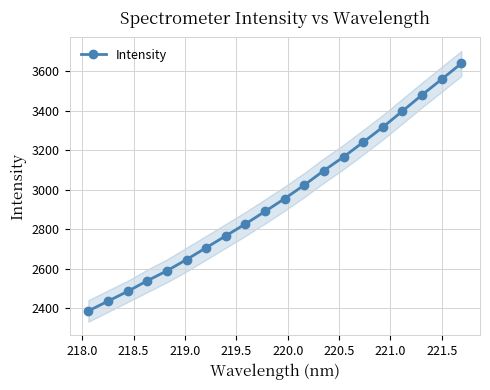

True or false: Intensity has more than 1 interior local peaks.

False